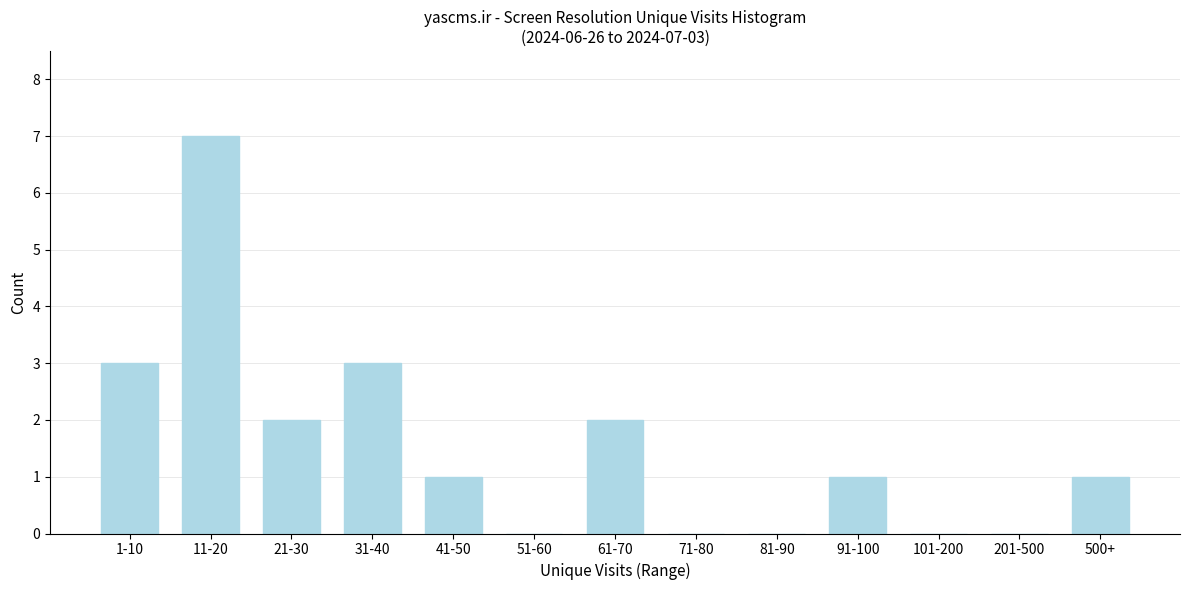

Reading left to right, transcribe all the data shown in this chart.

1-10=3	11-20=7	21-30=2	31-40=3	41-50=1	51-60=0	61-70=2	71-80=0	81-90=0	91-100=1	101-200=0	201-500=0	500+=1